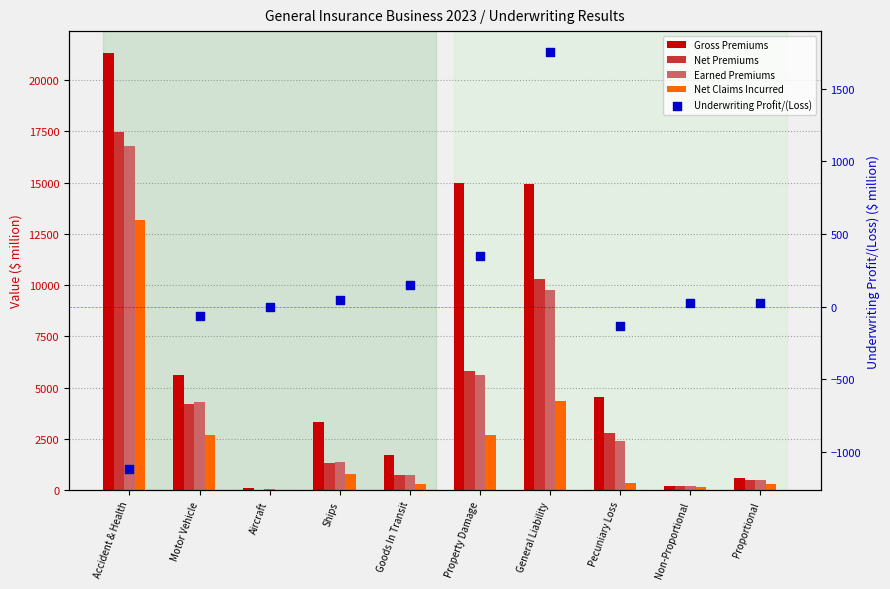

Which series has the largest total across all categories?

Gross Premiums